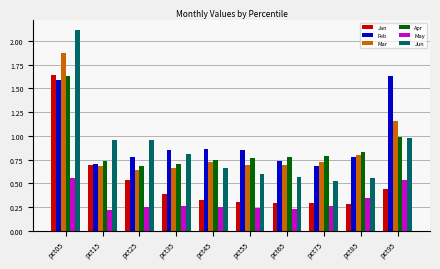

Rank the series at pct25 from lowest to highest value.

May, Jan, Mar, Apr, Feb, Jun